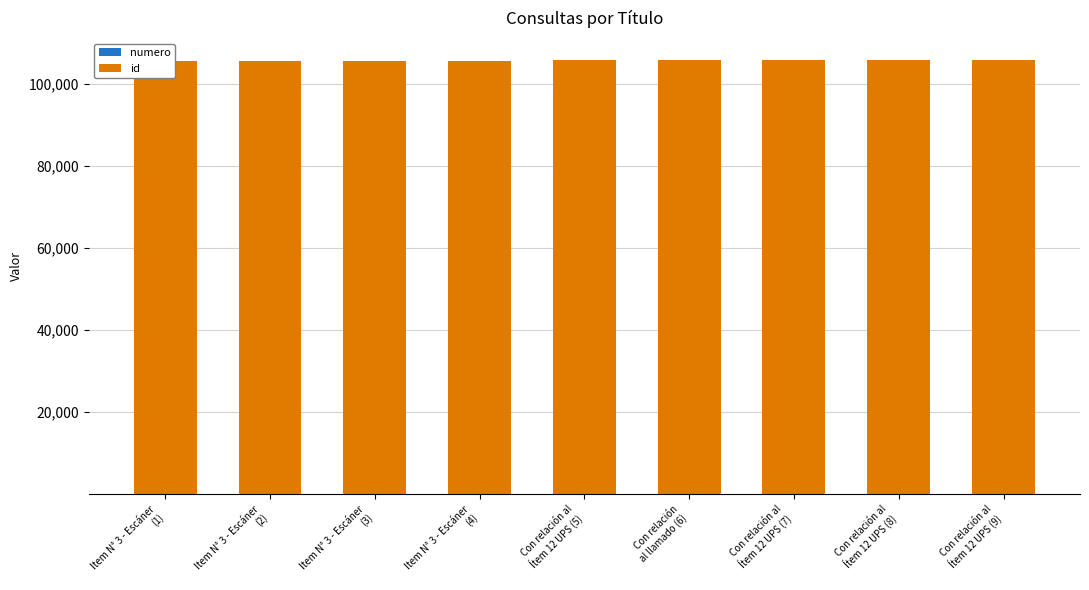

Is it true that id equals 183471 at Con relación al
Ítem 12 UPS (9)?

False